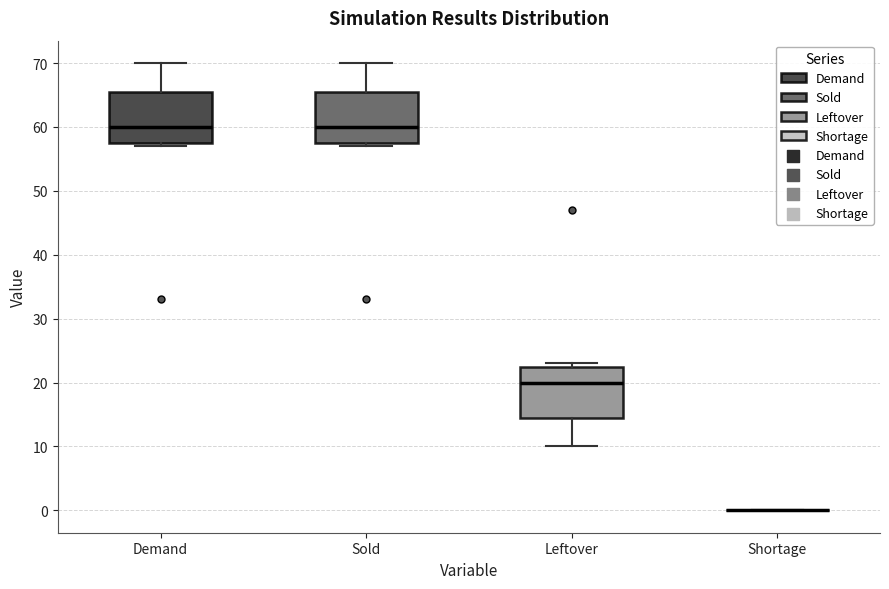

Reading left to right, transcribe this box plot: for each box, give where its median line is, the range the box spans, and where its two whiskers end, as read against the y-axis. The values are not printed on the chart, so give them approximately, as read against the axis.

Demand: median 60, box 58 to 66, whiskers 57 to 70
Sold: median 60, box 58 to 66, whiskers 57 to 70
Leftover: median 20, box 15 to 23, whiskers 10 to 23 (just above the box's upper edge)
Shortage: box collapsed to a line at 0, whiskers 0 to 0